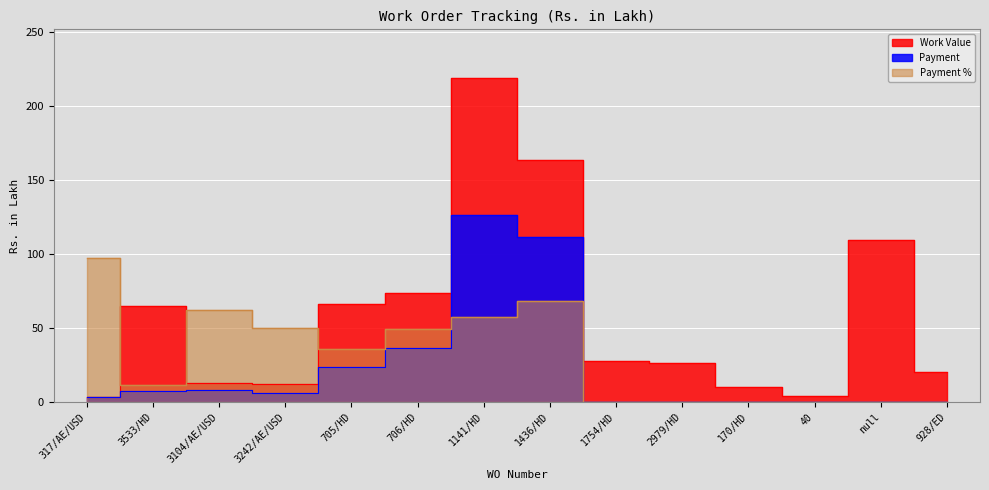

Does the chart display data point markers on the line(s)?

No